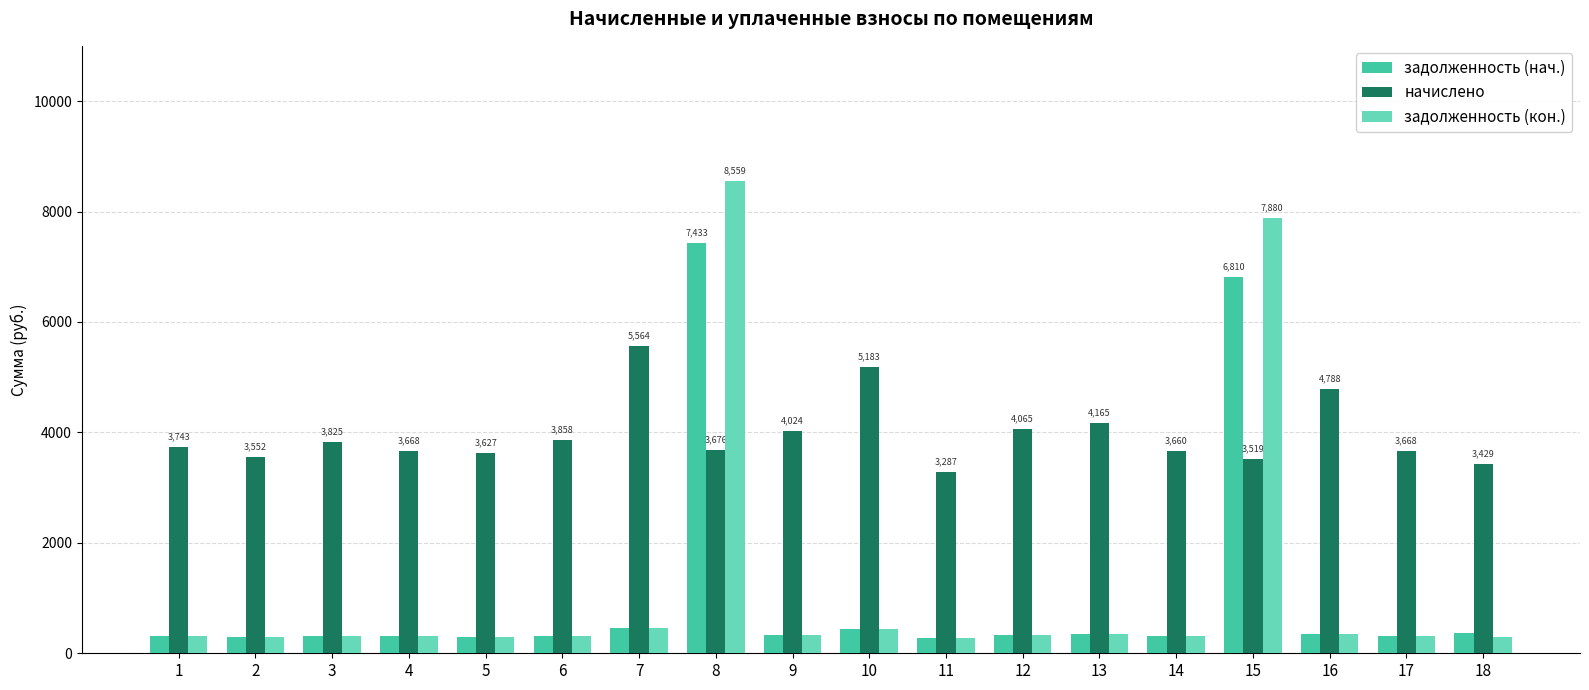

What is the average value of the задолженность (кон.) series?

1207.6